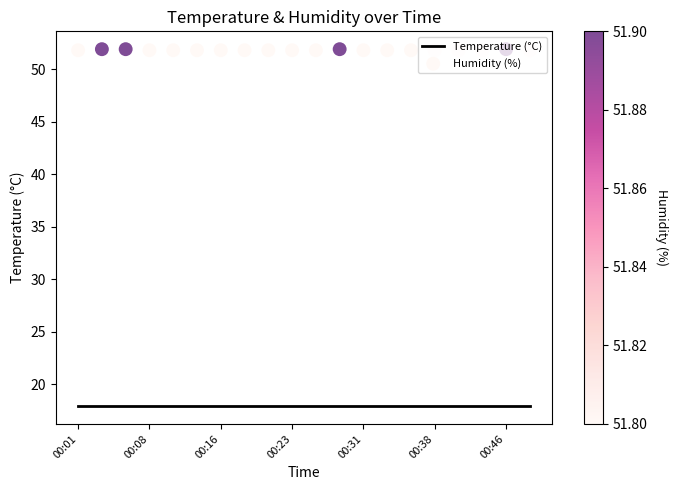

Which series has the largest total across all categories?

Humidity (%)